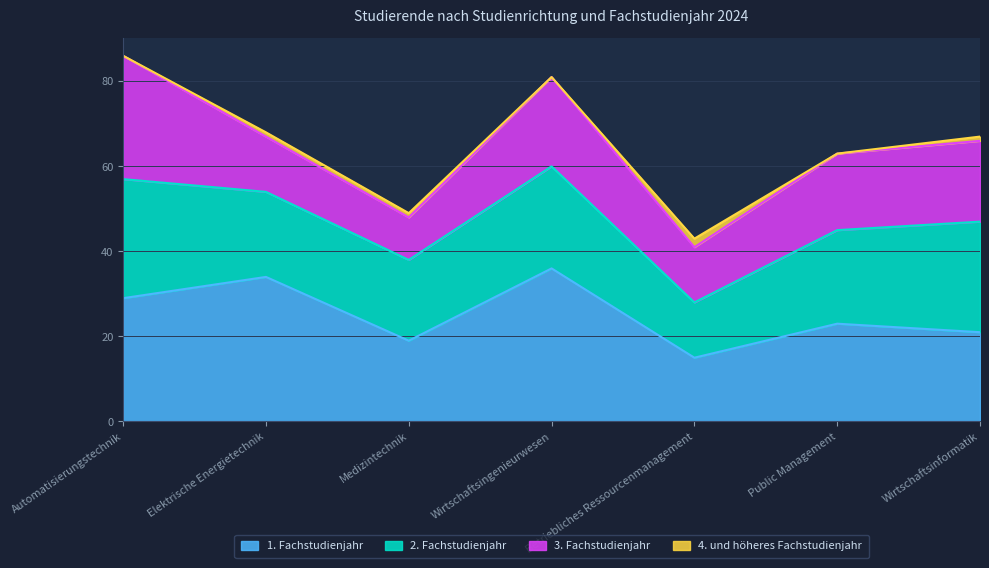

At how many categories does at least one series exceed 23?

4